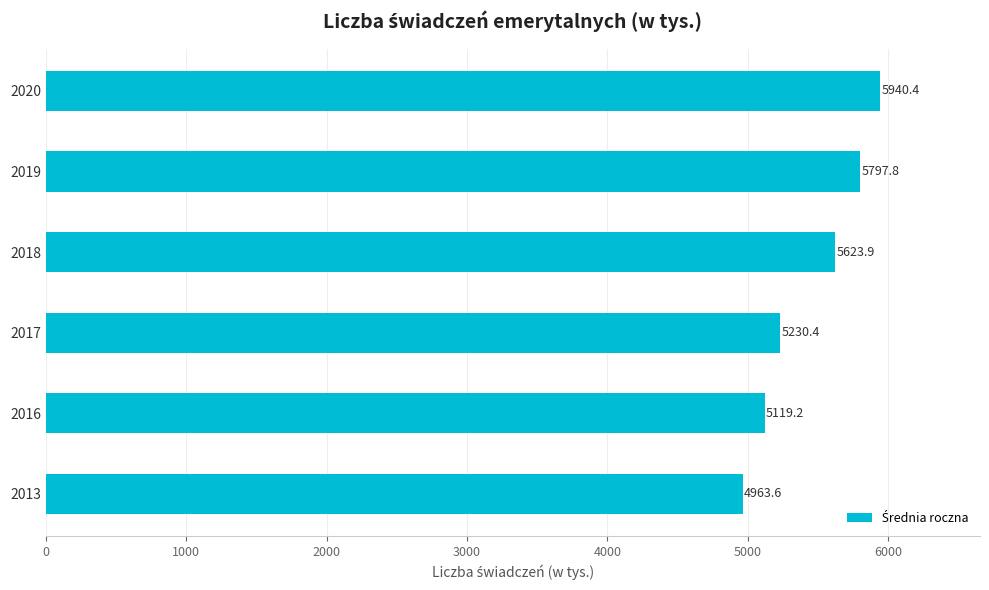

Reading top to bottom, what are all the values shown in this chart?

2020=5940.4	2019=5797.8	2018=5623.9	2017=5230.4	2016=5119.2	2013=4963.6